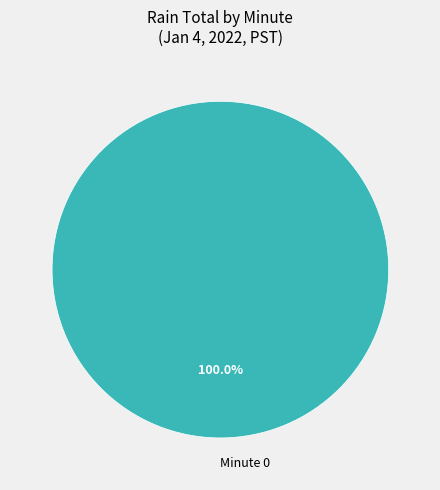

Rank the categories by value from highest to lowest.

Minute 0